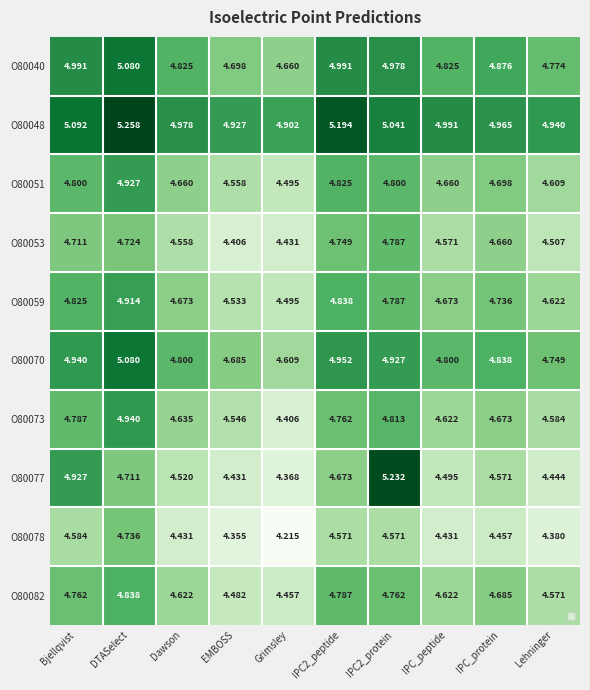

Which series changed the most between Bjellqvist and IPC_protein?

O80077